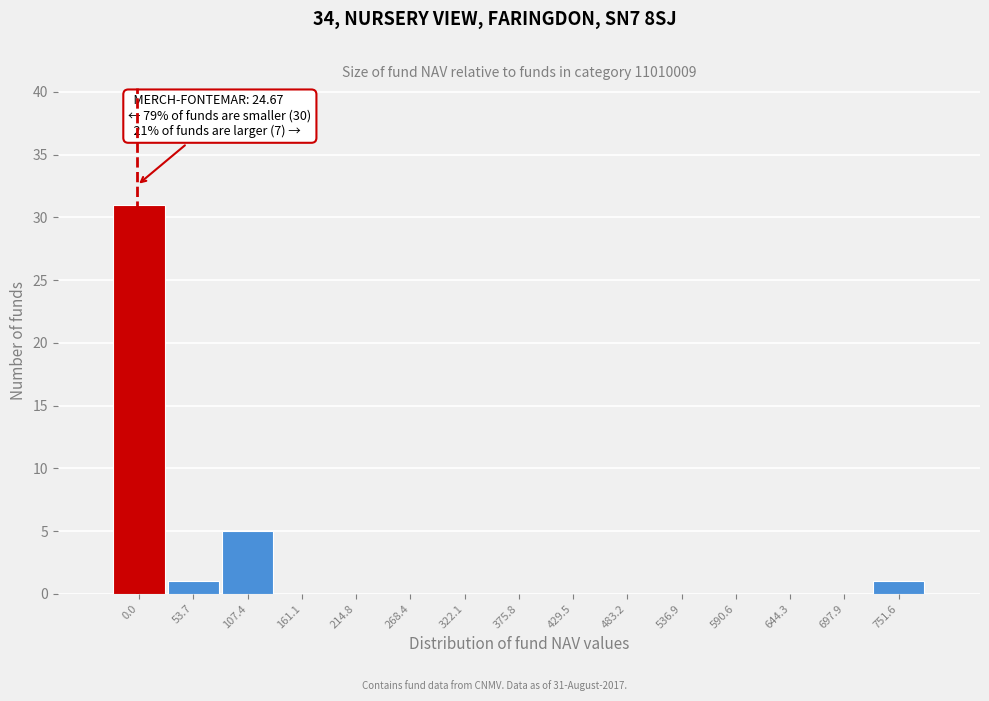

Reading left to right, what are all the values shown in this chart?

0.0=31	53.7=1	107.4=5	161.1=0	214.8=0	268.4=0	322.1=0	375.8=0	429.5=0	483.2=0	536.9=0	590.6=0	644.3=0	697.9=0	751.6=1